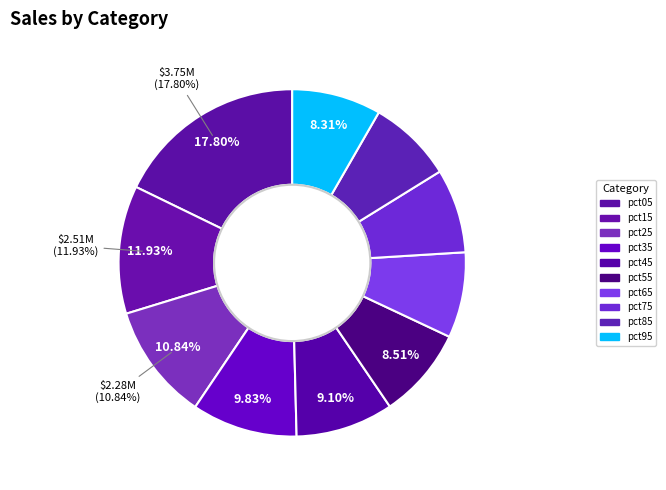

Count the number of slices in the pie.

10